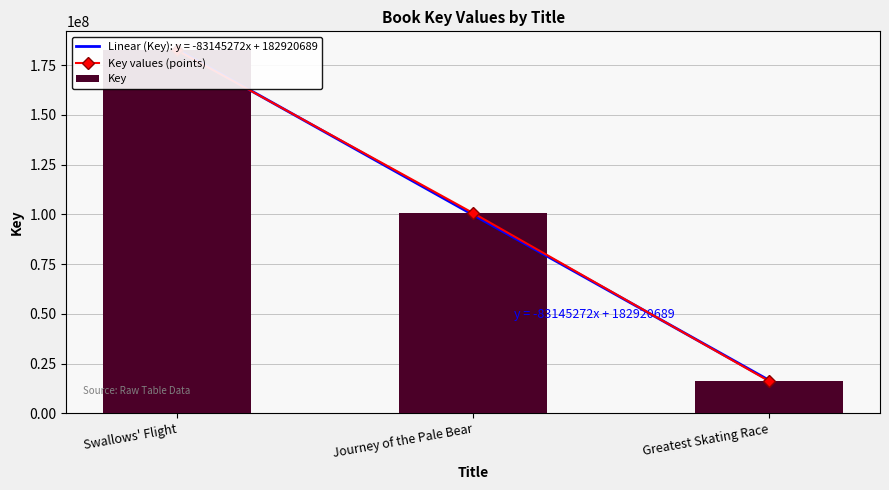

At which category is the sum across all series the highest?

Swallows' Flight